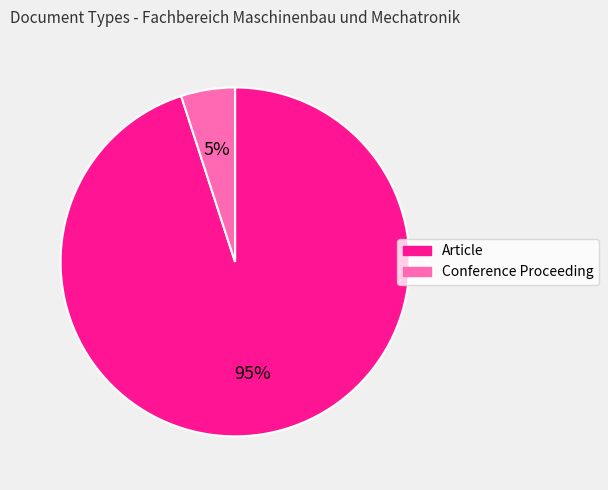

Do Conference Proceeding and Article together represent more than half of the pie?

Yes